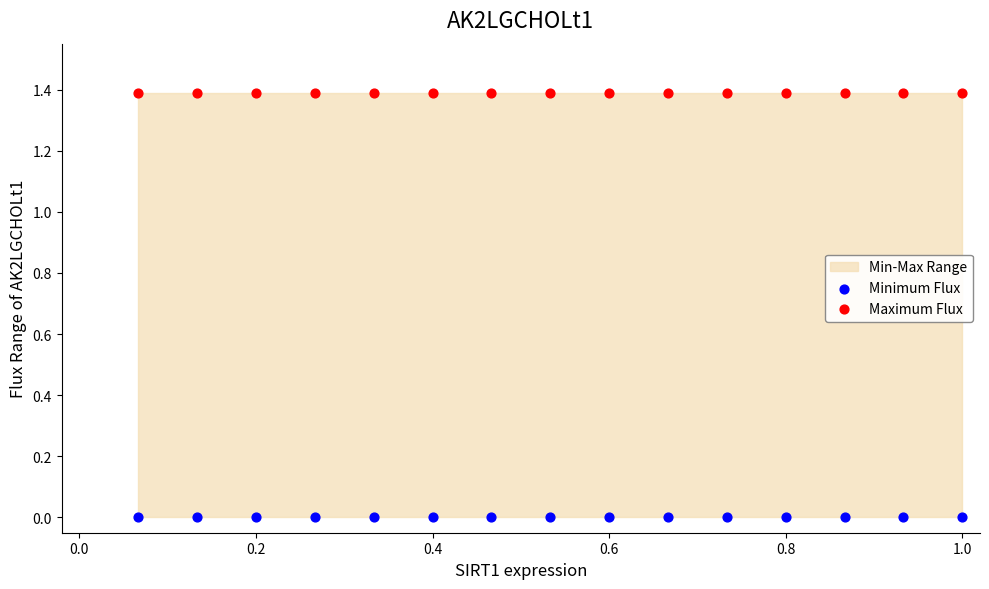

Which series reaches the minimum Y coordinate?

Minimum Flux